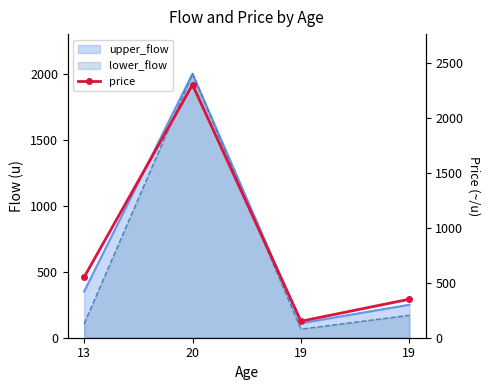

What is the greatest value displayed?

2300